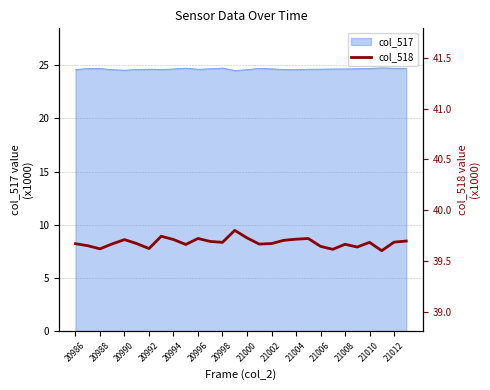

Is it true that col_517 equals 34.2 at 21012?

False